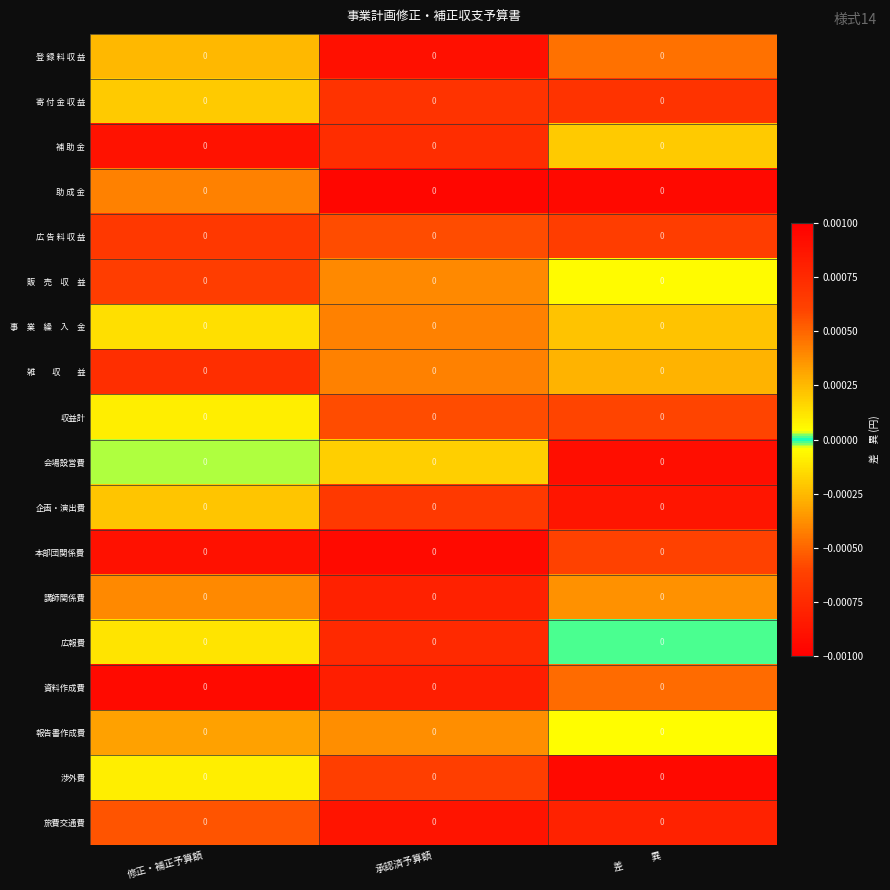

Count the number of categories in the chart.

3